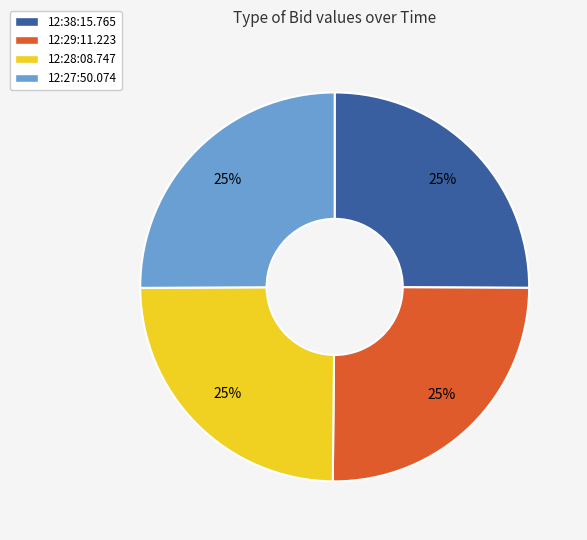

To the nearest percent, what portion does 12:29:11.223 represent?

25%